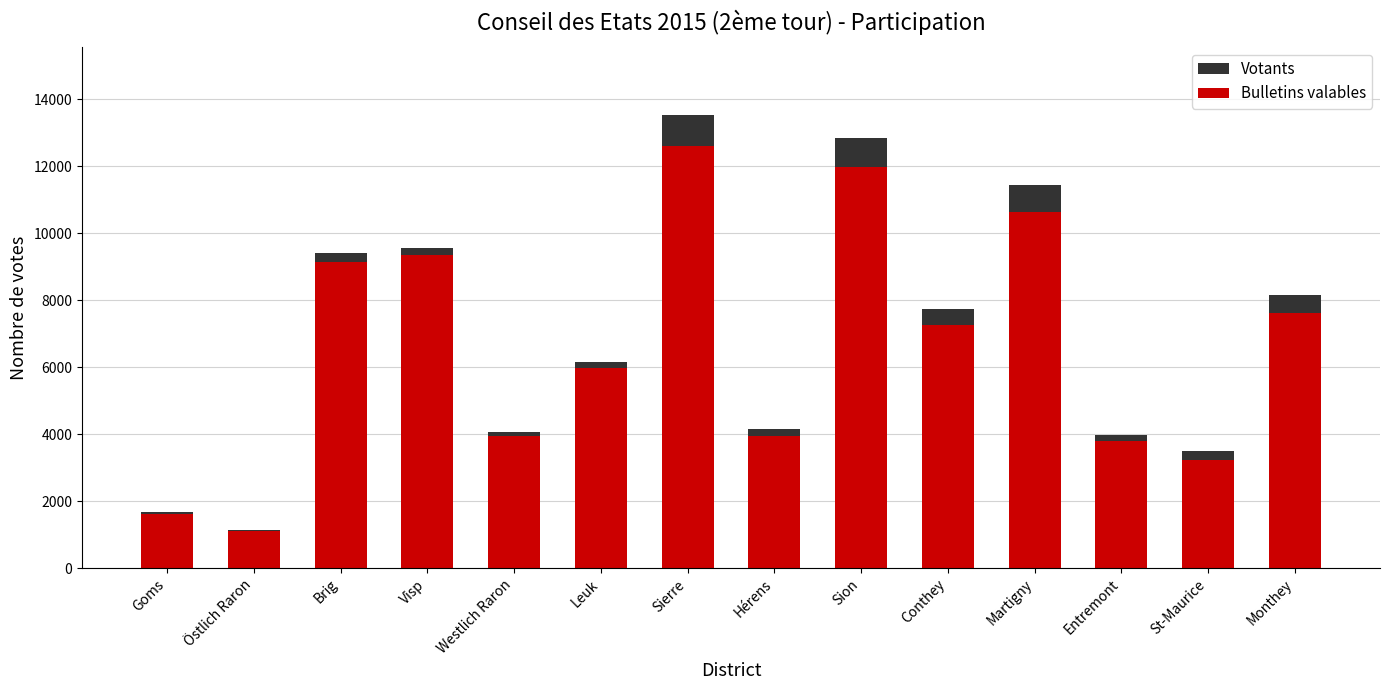

What is the sum of the Votants values at Entremont and Sierre?

17525